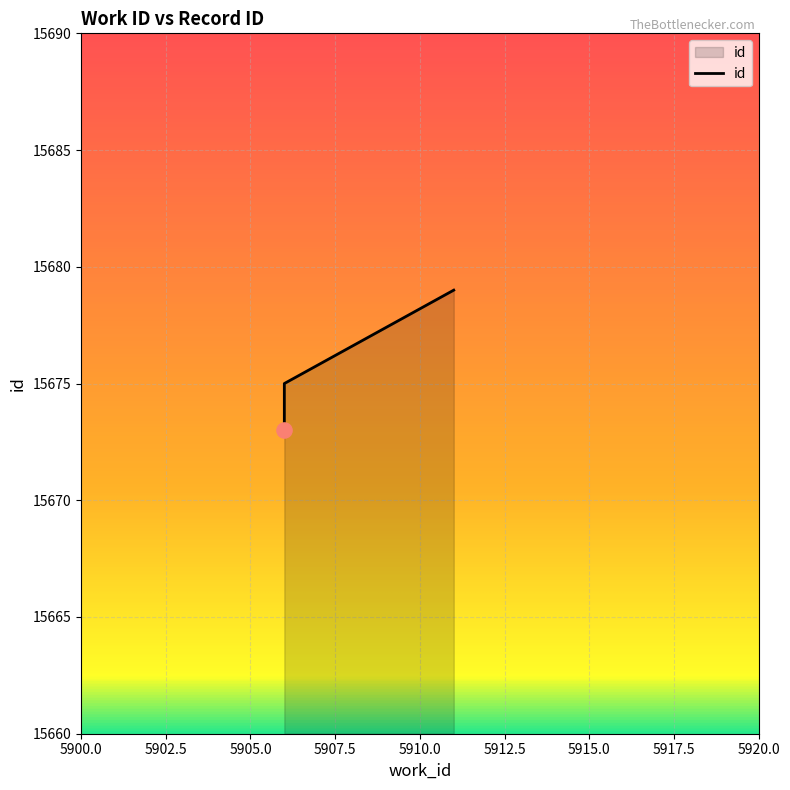

Between 5906 and 5906, which is larger?

5906